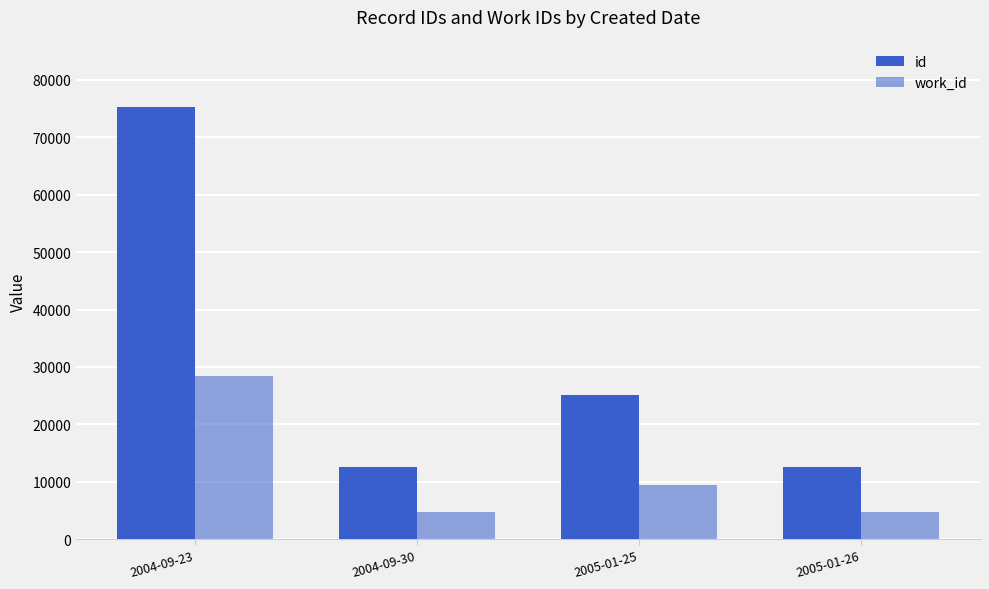

What is the lowest value of the id series?

12539